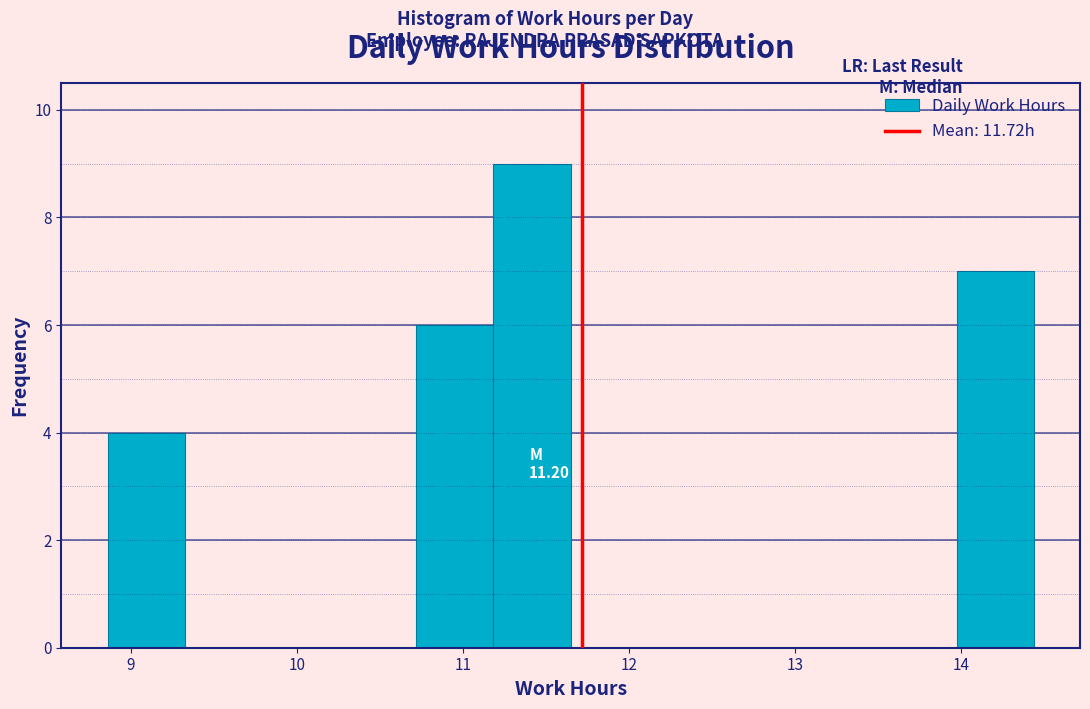

Which range on the x-axis has the tallest bar?

11.2 to 11.7